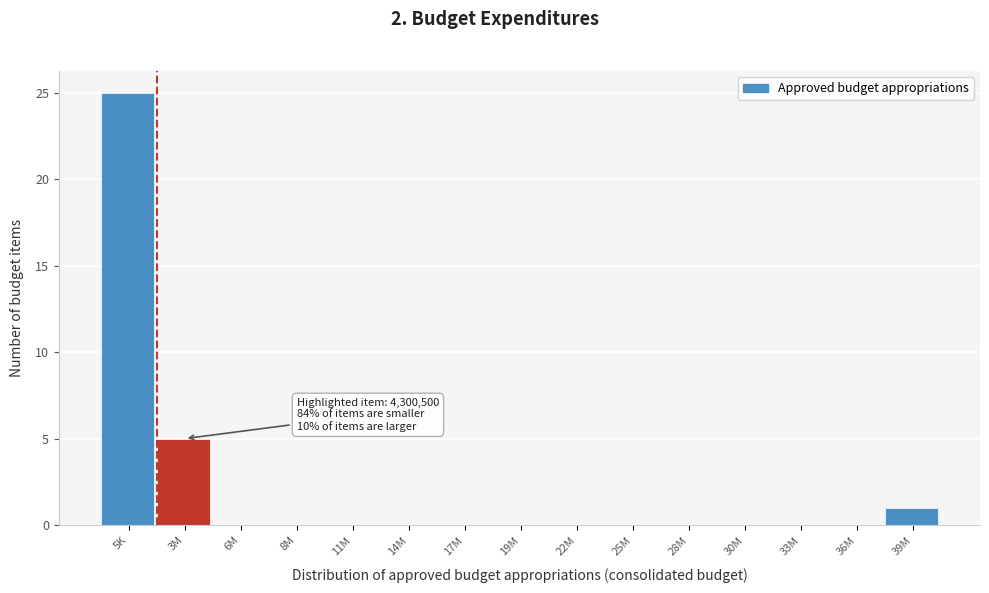

Reading left to right, list all the values displayed in this chart.

5K=25	3M=5	6M=0	8M=0	11M=0	14M=0	17M=0	19M=0	22M=0	25M=0	28M=0	30M=0	33M=0	36M=0	39M=1